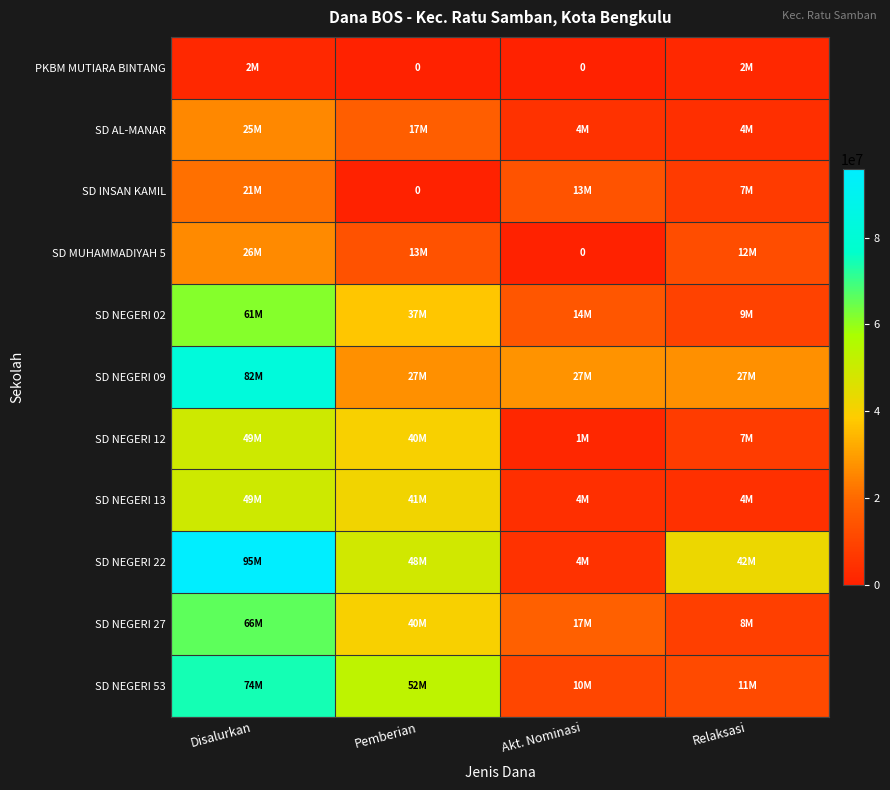

What is the highest value of the PKBM MUTIARA BINTANG series?

2025000